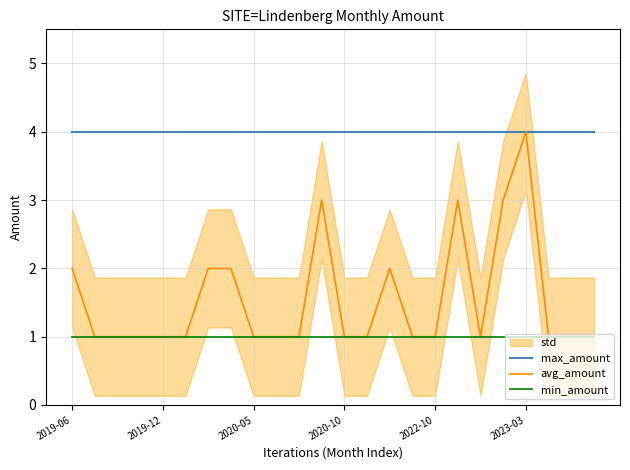

Is it true that max_amount equals 1 at 18?

False